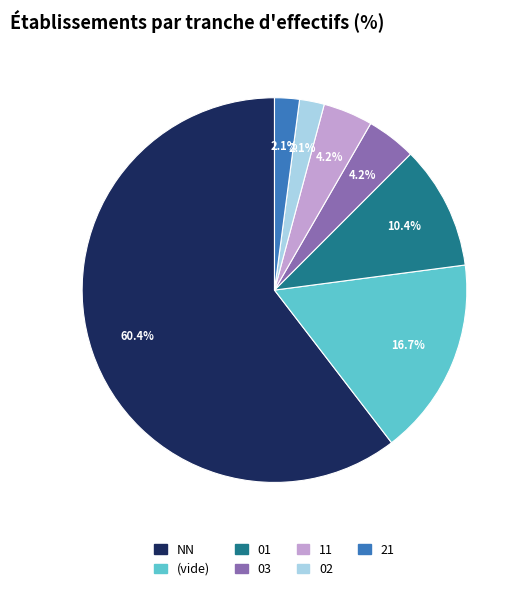

Is there any slice that represents more than half of the pie?

Yes